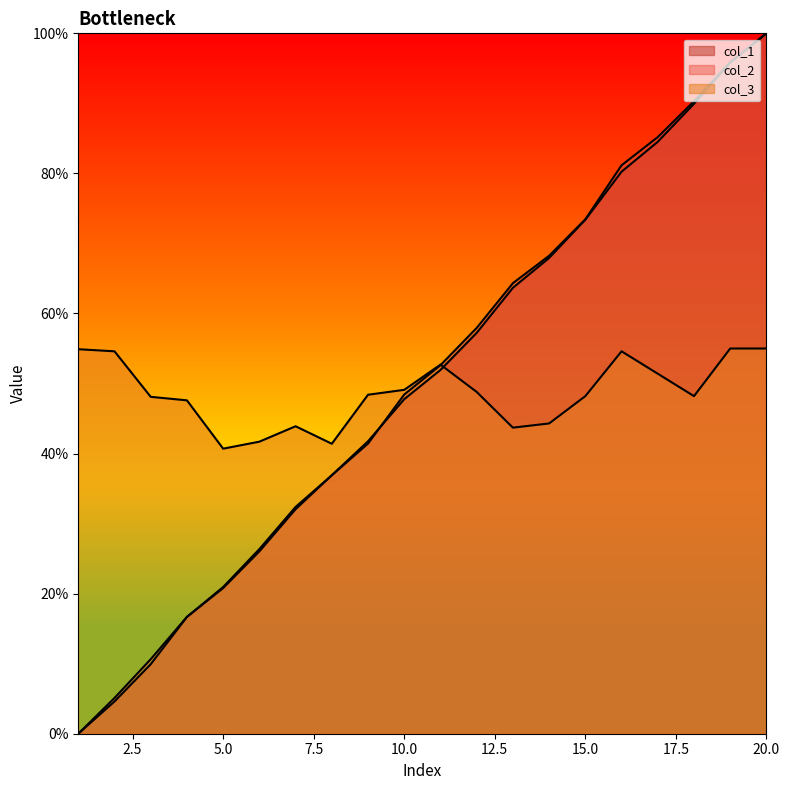

Which series has the widest spread of values?

col_1